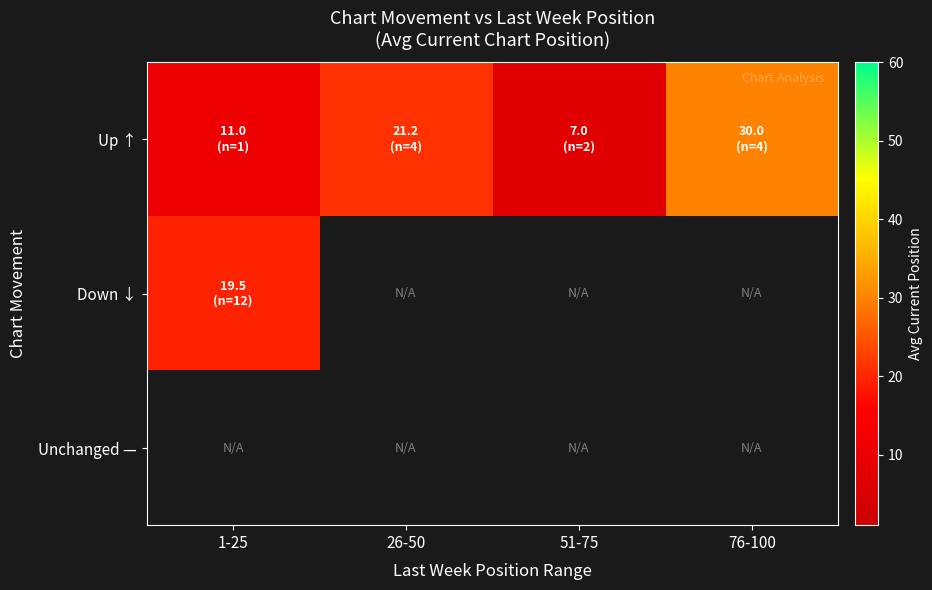

Count the number of data series in this chart.

3